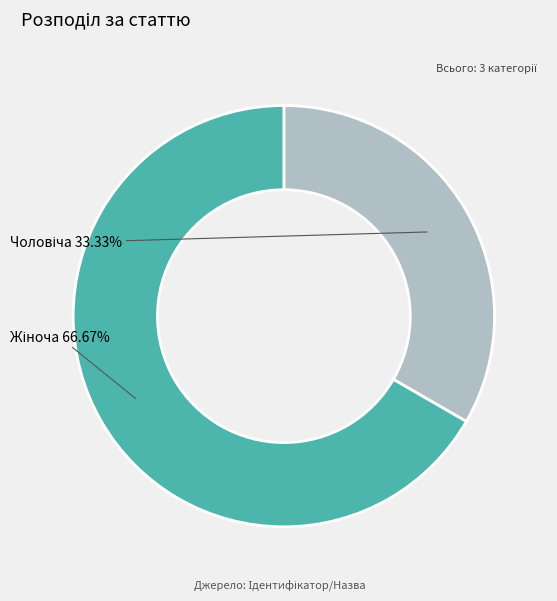

Is there a majority slice in this chart?

Yes